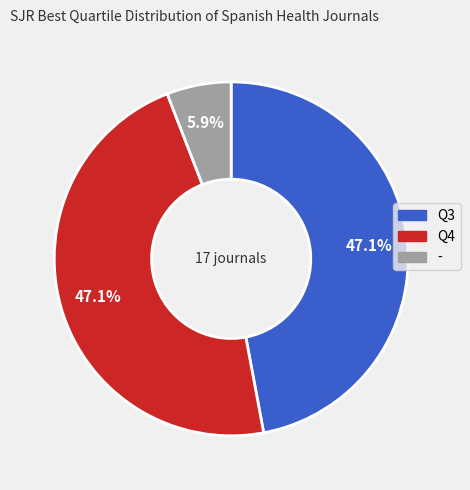

To the nearest percent, what portion does Q4 represent?

47%